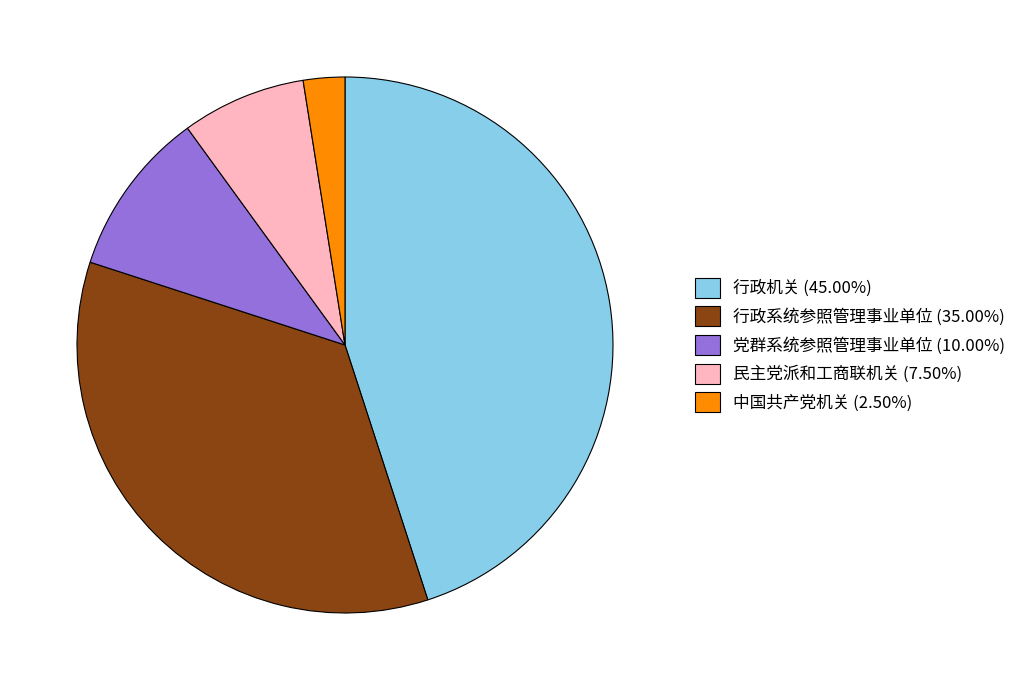

Approximately how many times larger is the value at 党群系统参照管理事业单位 compared to 中国共产党机关?

4.0